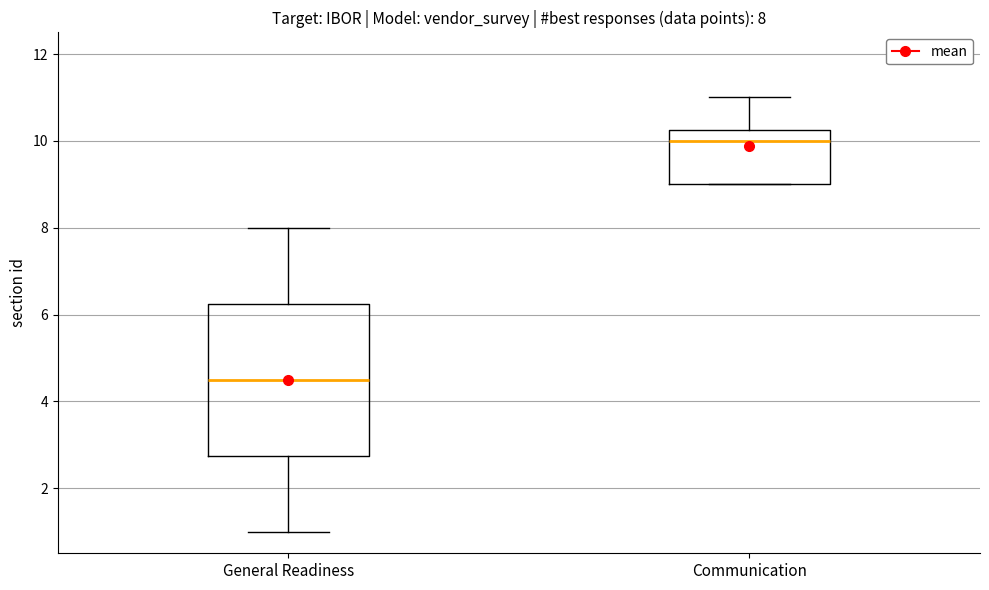

Which box is the tallest, from its lower edge to its upper edge?

General Readiness